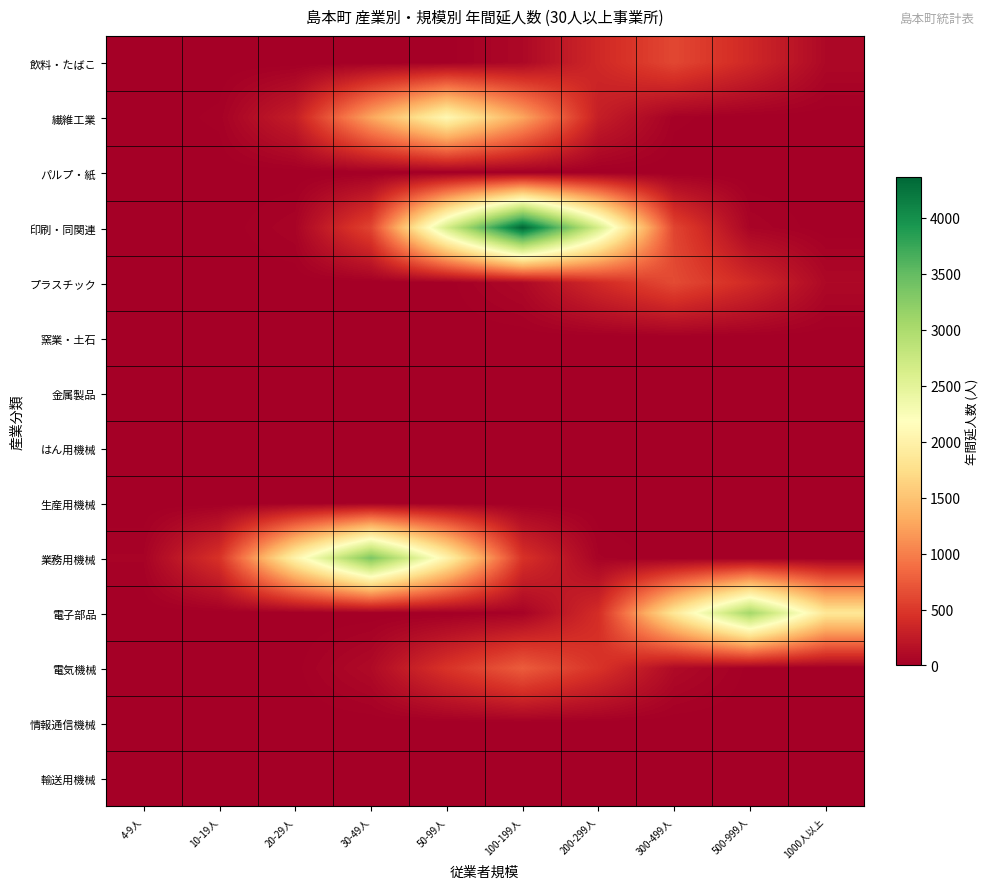

Which series has the widest spread of values?

印刷・同関連